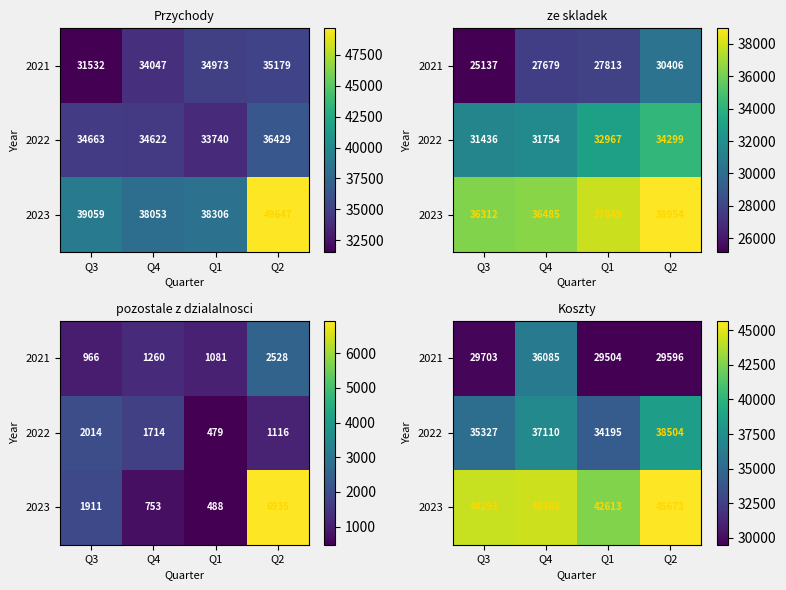

At Q3, list the series in order from largest to smallest.

2023, 2022, 2021